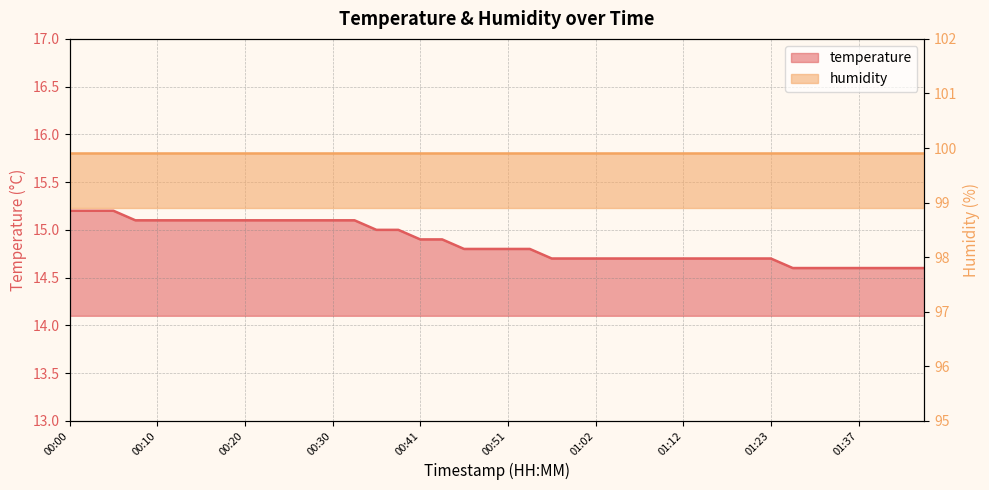

What is the value of the 30th point from the left?

14.7